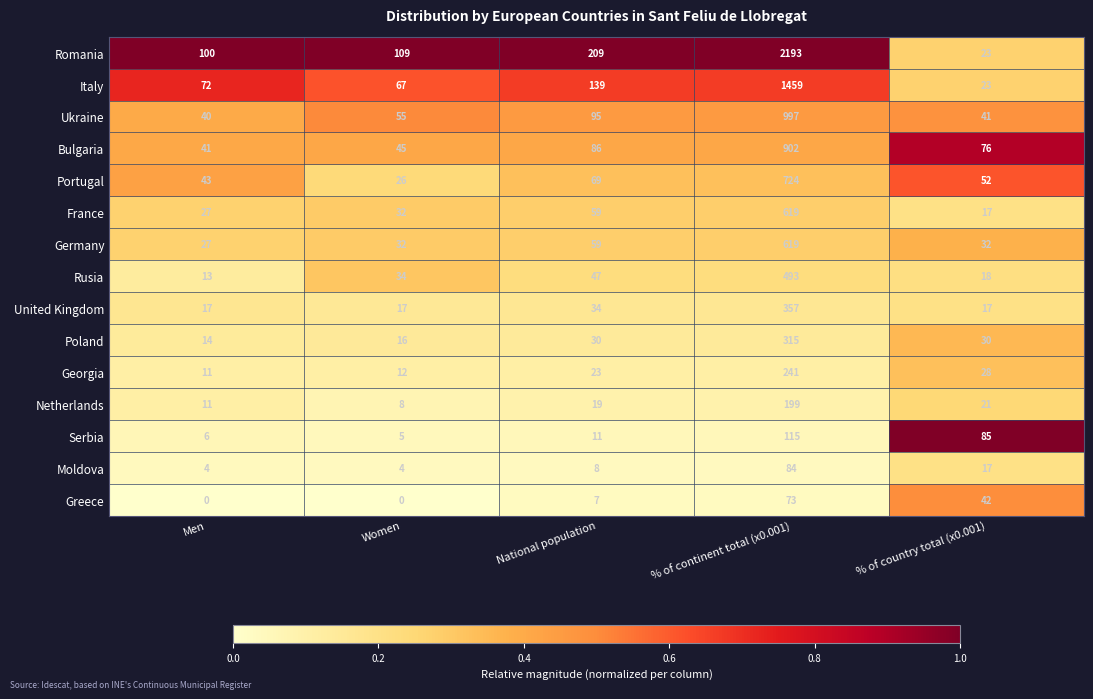

Which series changed the most between Men and National population?

Romania